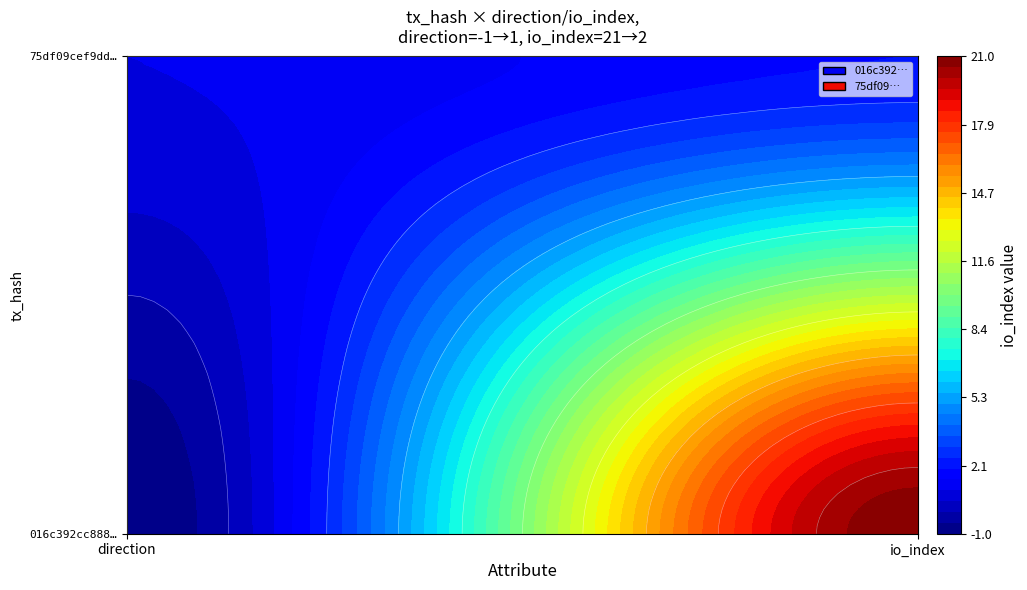

What is the sum of the 75df09cef9dd0c25849d29a123bc421dc634ad7 values at 1 and 0?

3